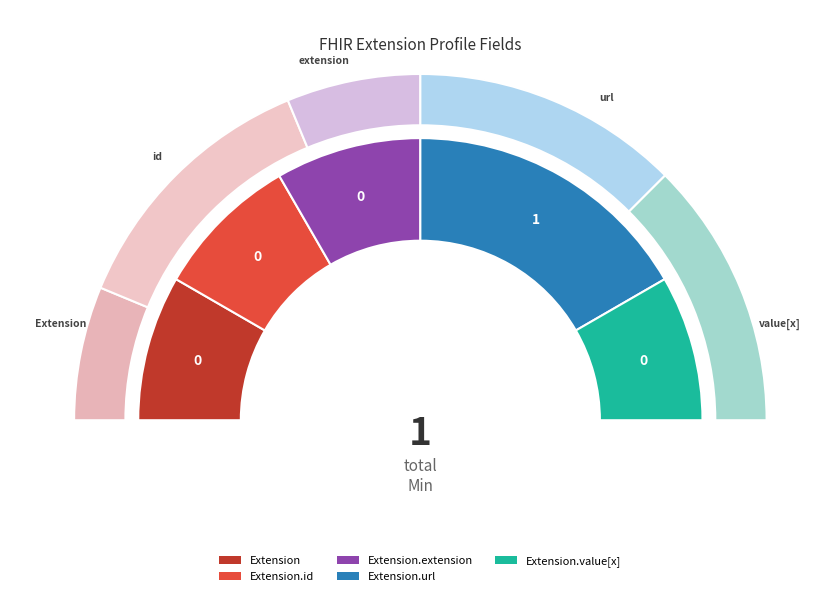

Does Extension.value[x] account for over 50% of the chart?

No